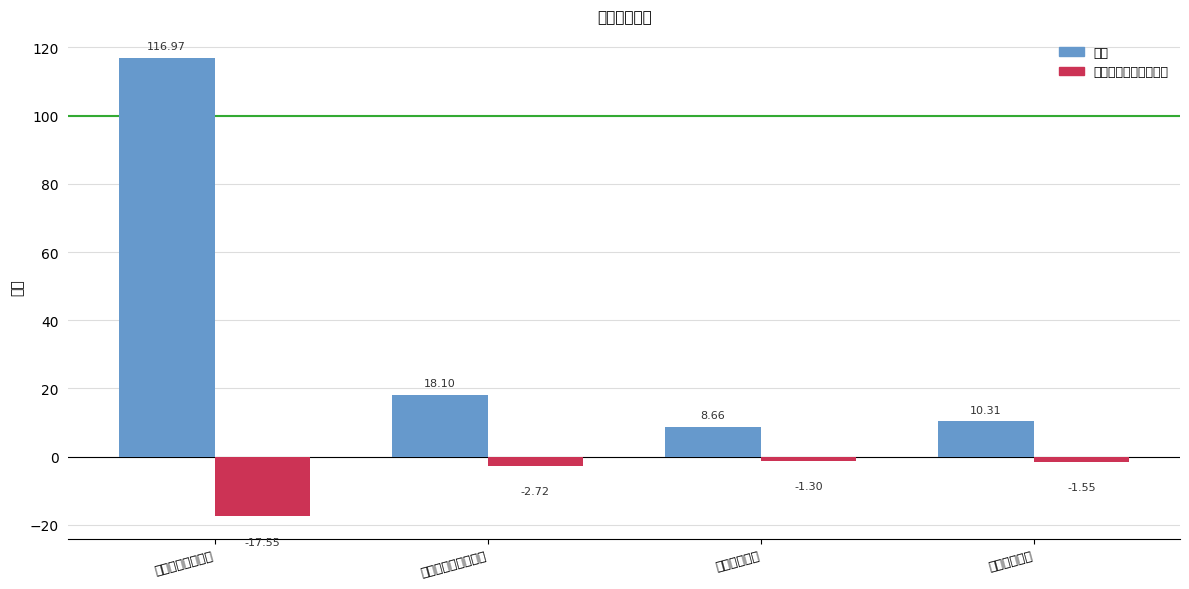

At how many categories does at least one series exceed 44?

1